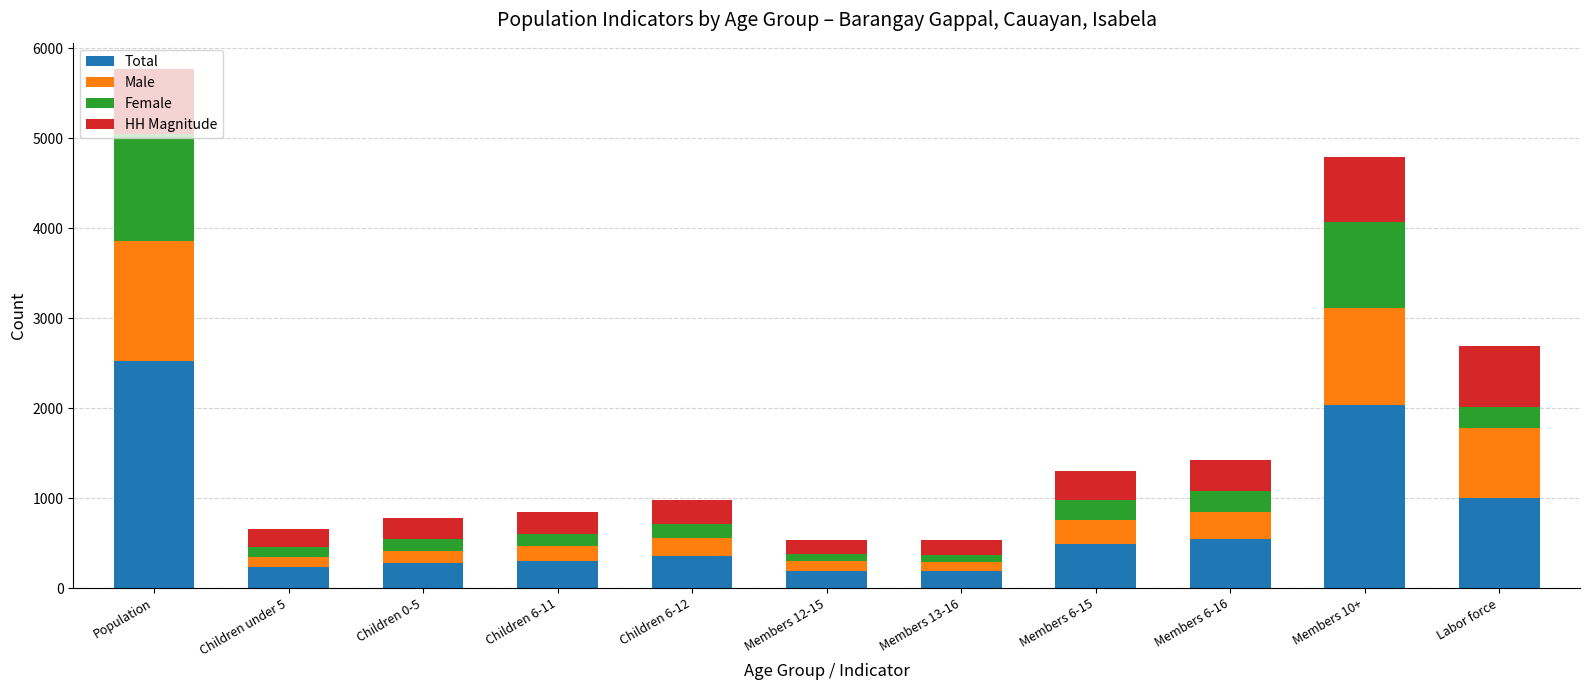

At which category is the sum across all series the highest?

Population